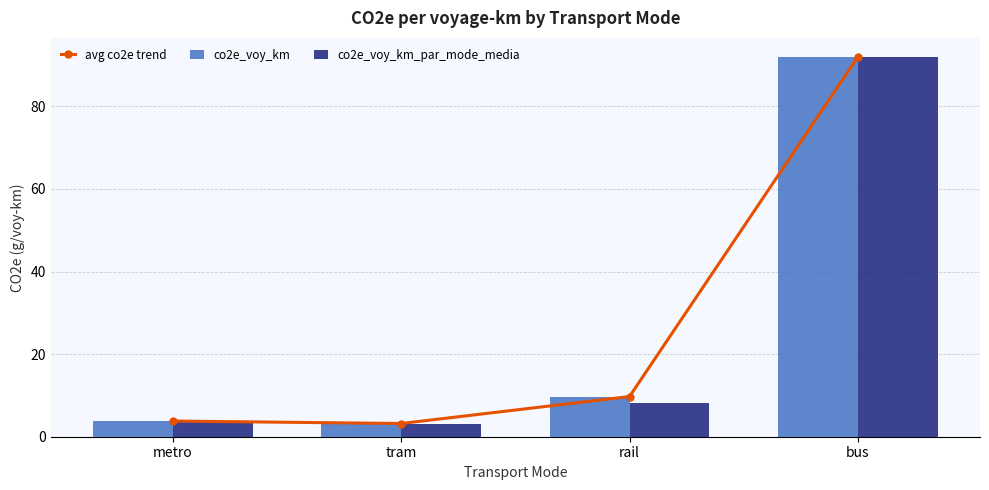

Reading left to right, transcribe all the data shown in this chart.

avg co2e trend: 3.8	3.2	9.7	92.0
co2e_voy_km: 3.8	3.2	9.7	92.0
co2e_voy_km_par_mode_media: 3.8	3.2	8.1	92.0